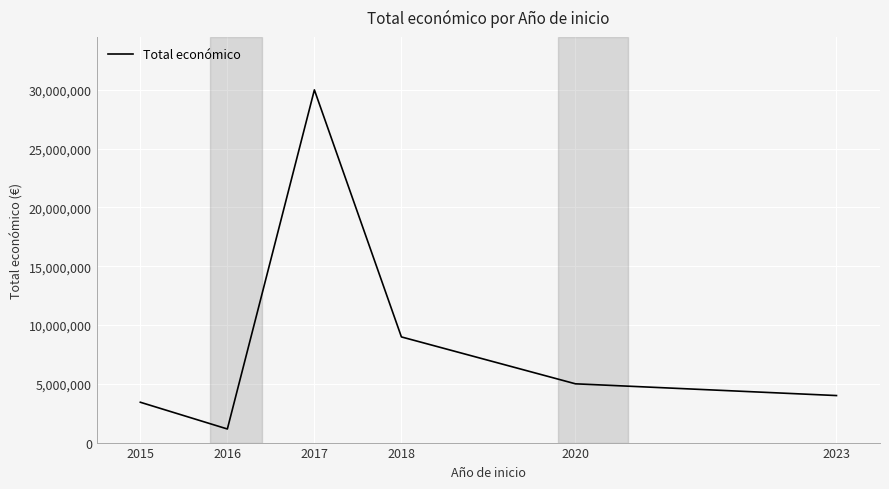

True or false: the data shows 51871635 at 2017.

False